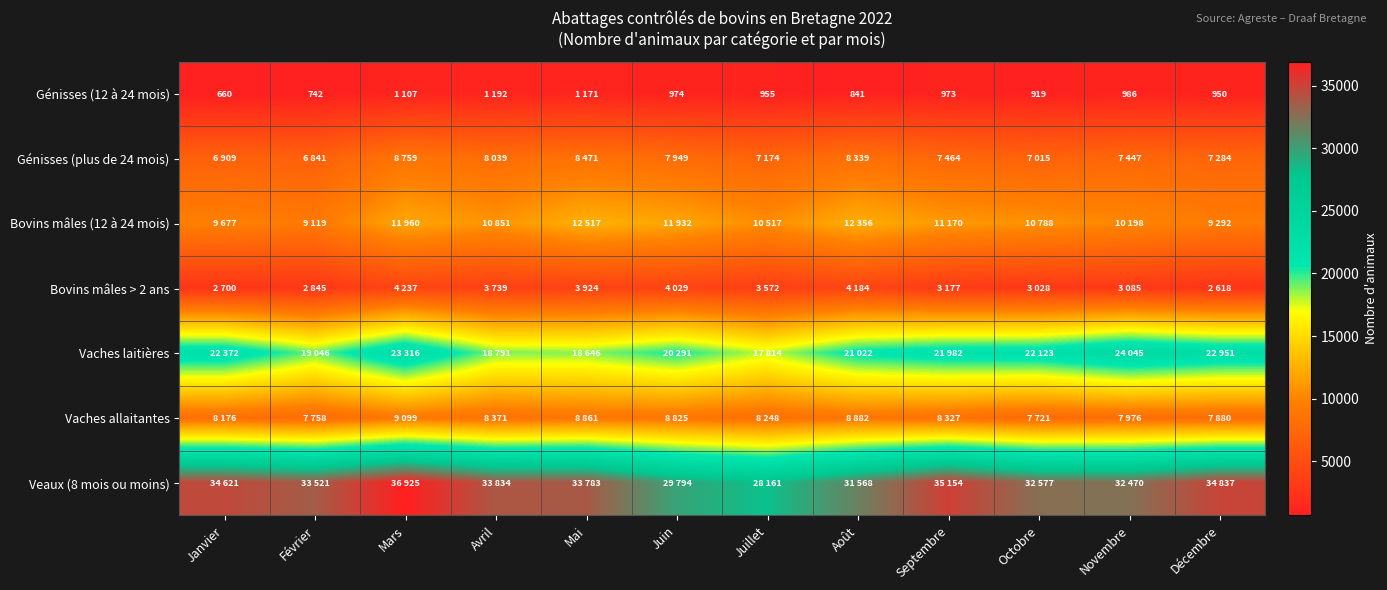

The value of Génisses (12 à 24 mois) at Novembre is 986. True or false?

True